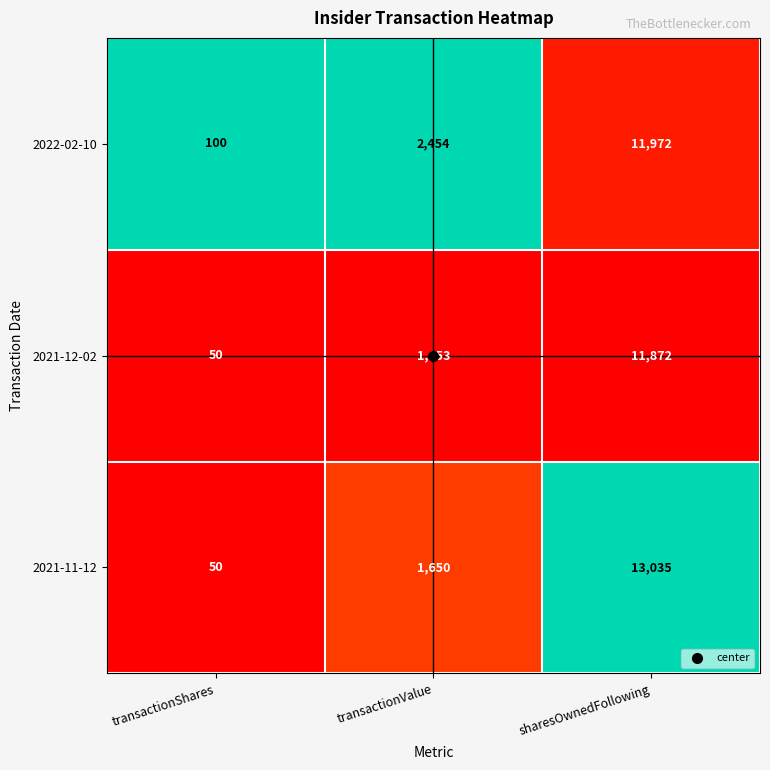

What is the total value across all series at sharesOwnedFollowing?

36879